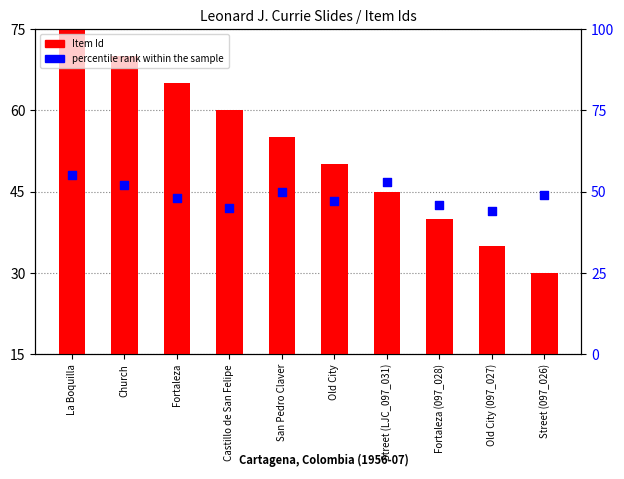

Which series has the widest spread of Y values?

Item Id